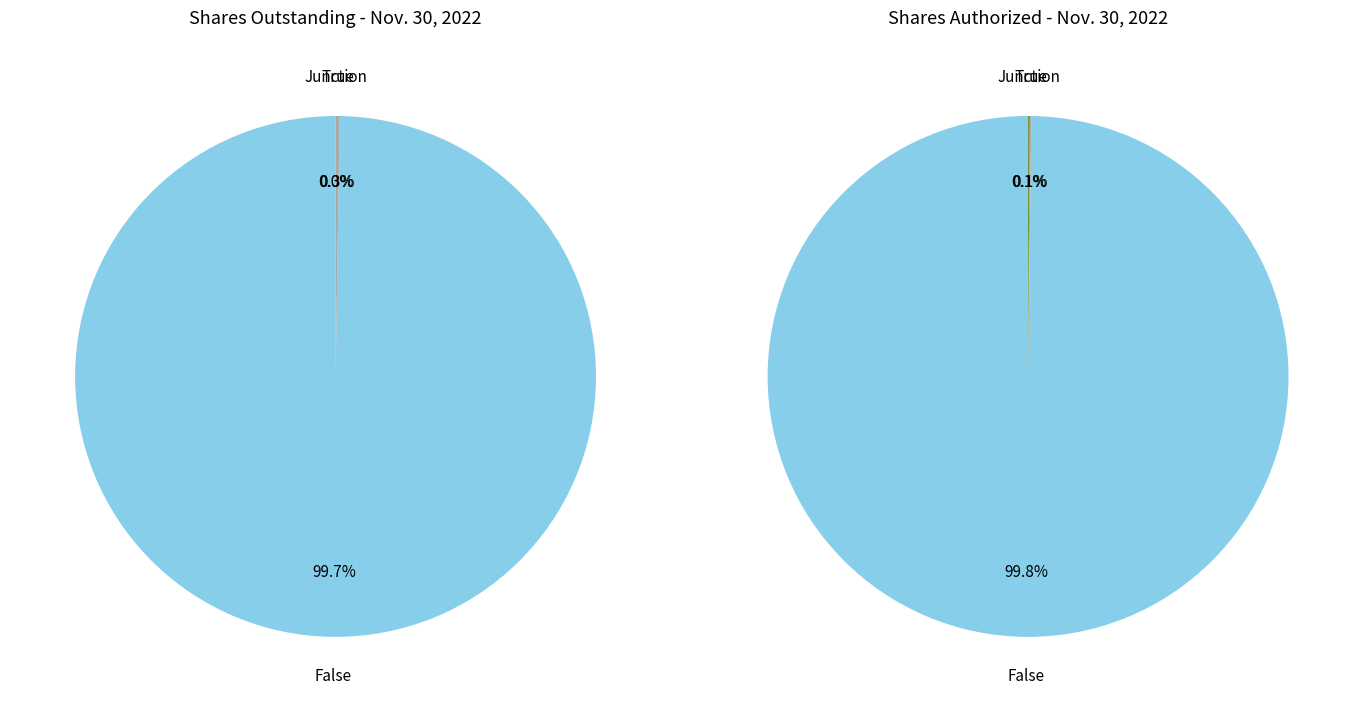

Is there any slice that represents more than half of the pie?

Yes